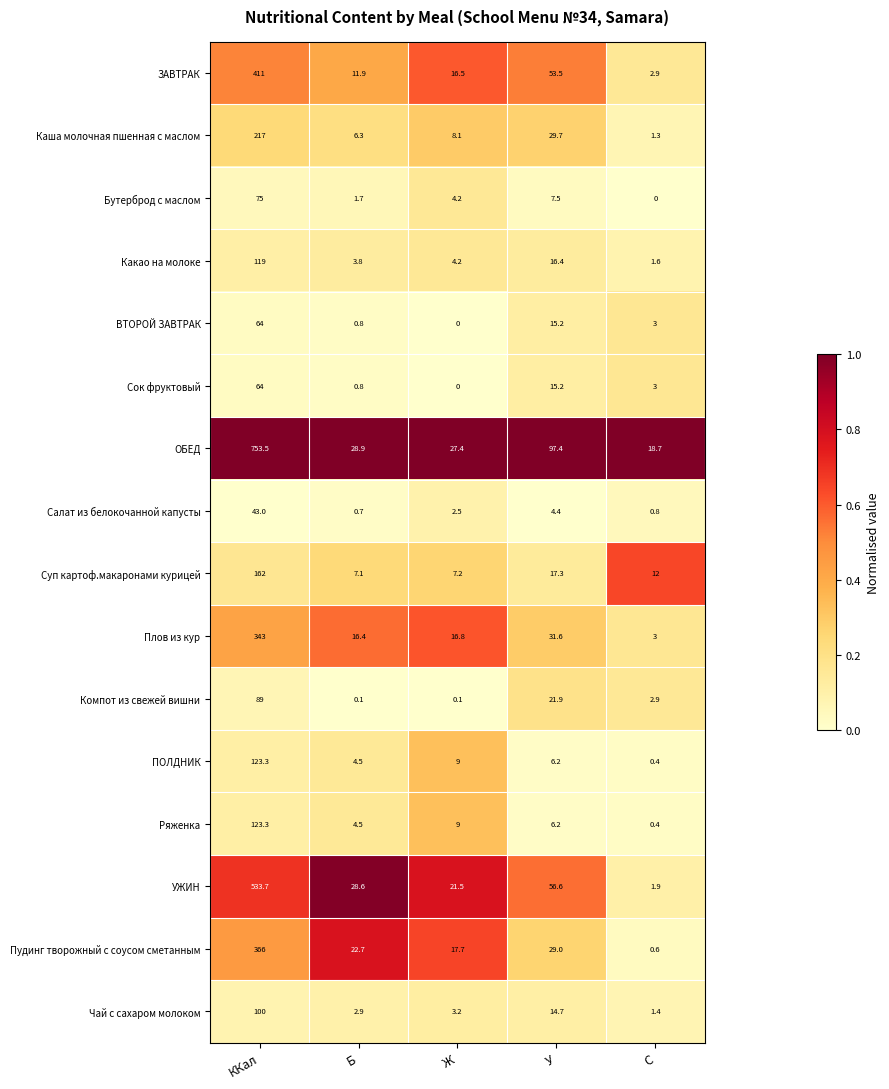

What is the spread (max minus min) of values at Ж?

27.4